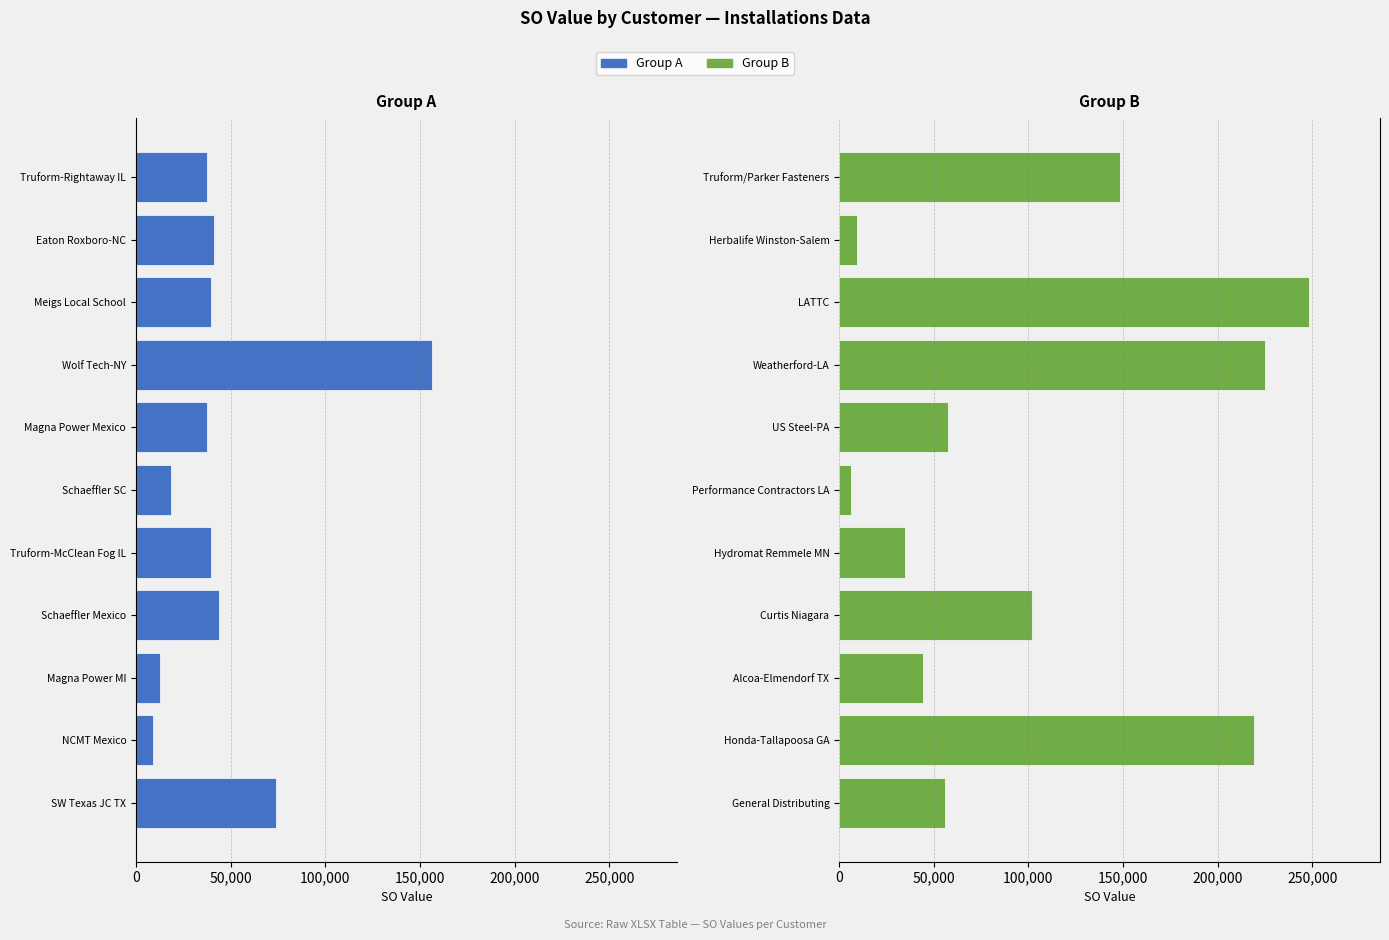

Does the chart contain stacked bars?

No